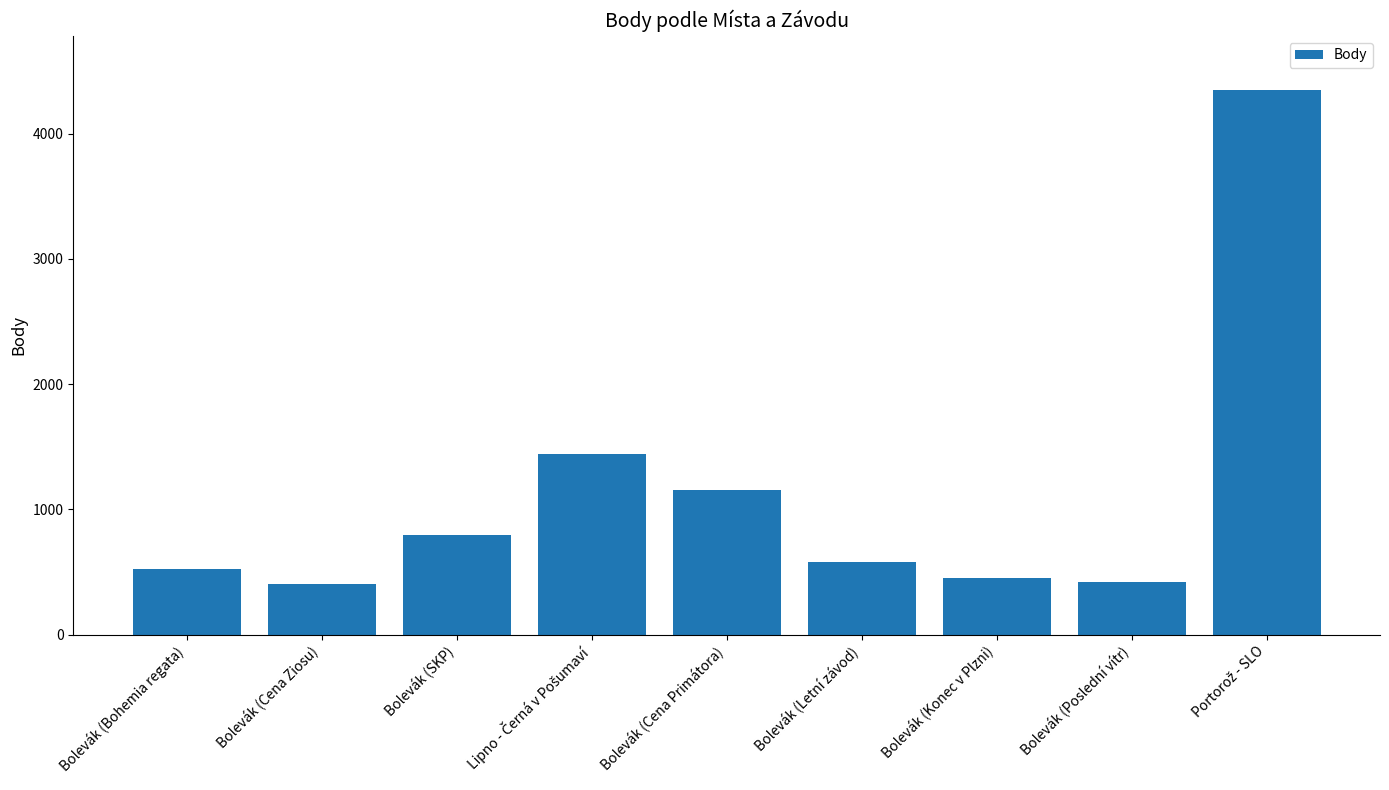

What is the change in value from Bolevák (Cena Primátora) to Bolevák (Konec v Plzni)?

-704